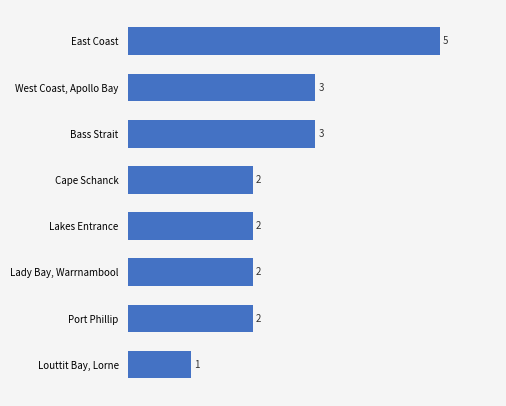

Count the values in the range 2 to 3.

6